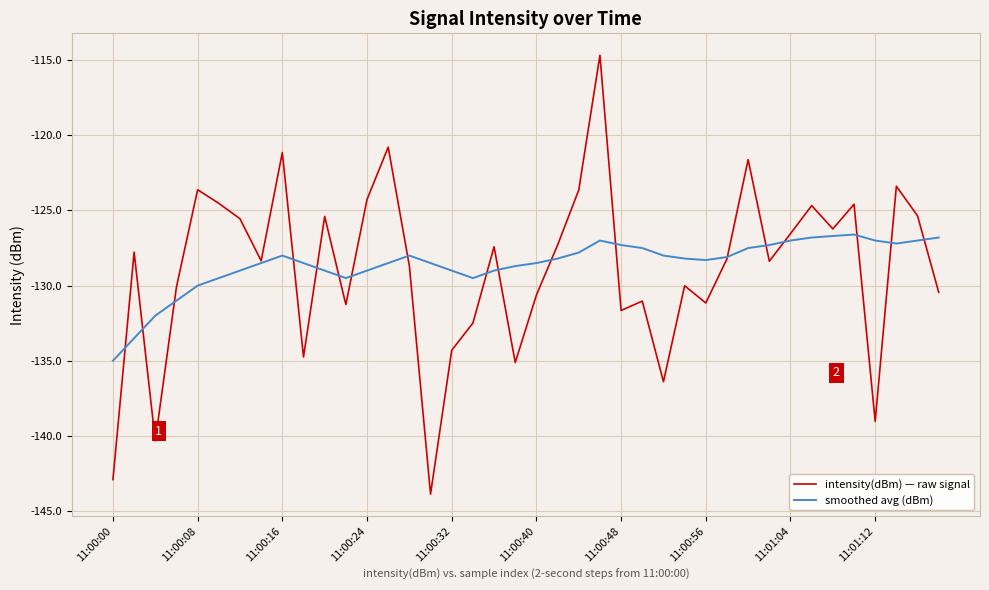

What is the maximum value for smoothed avg (dBm)?

-126.6